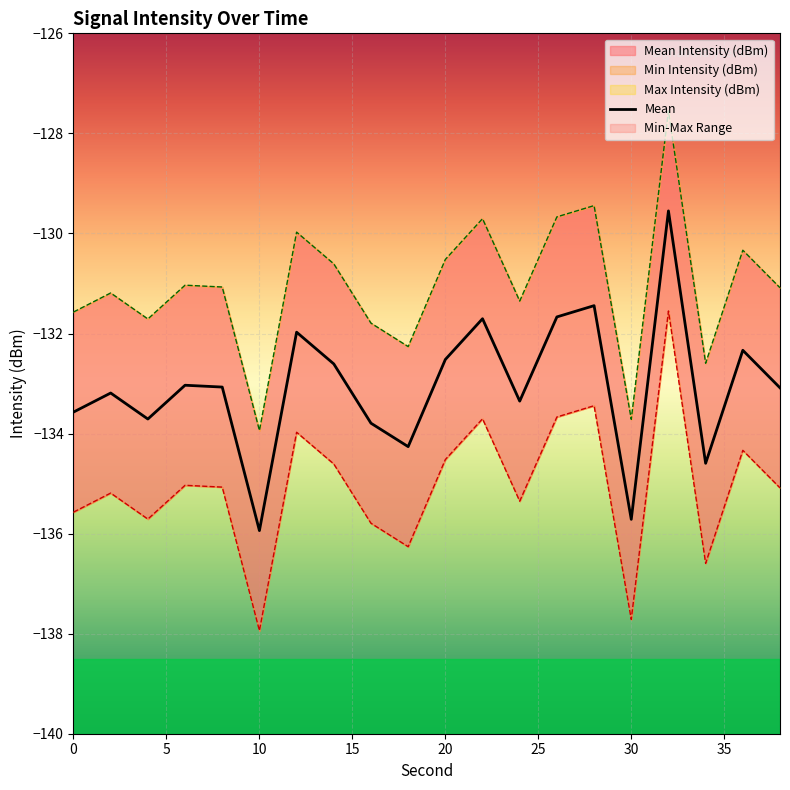

The chart shows a value of -131.7 at 11. True or false?

True